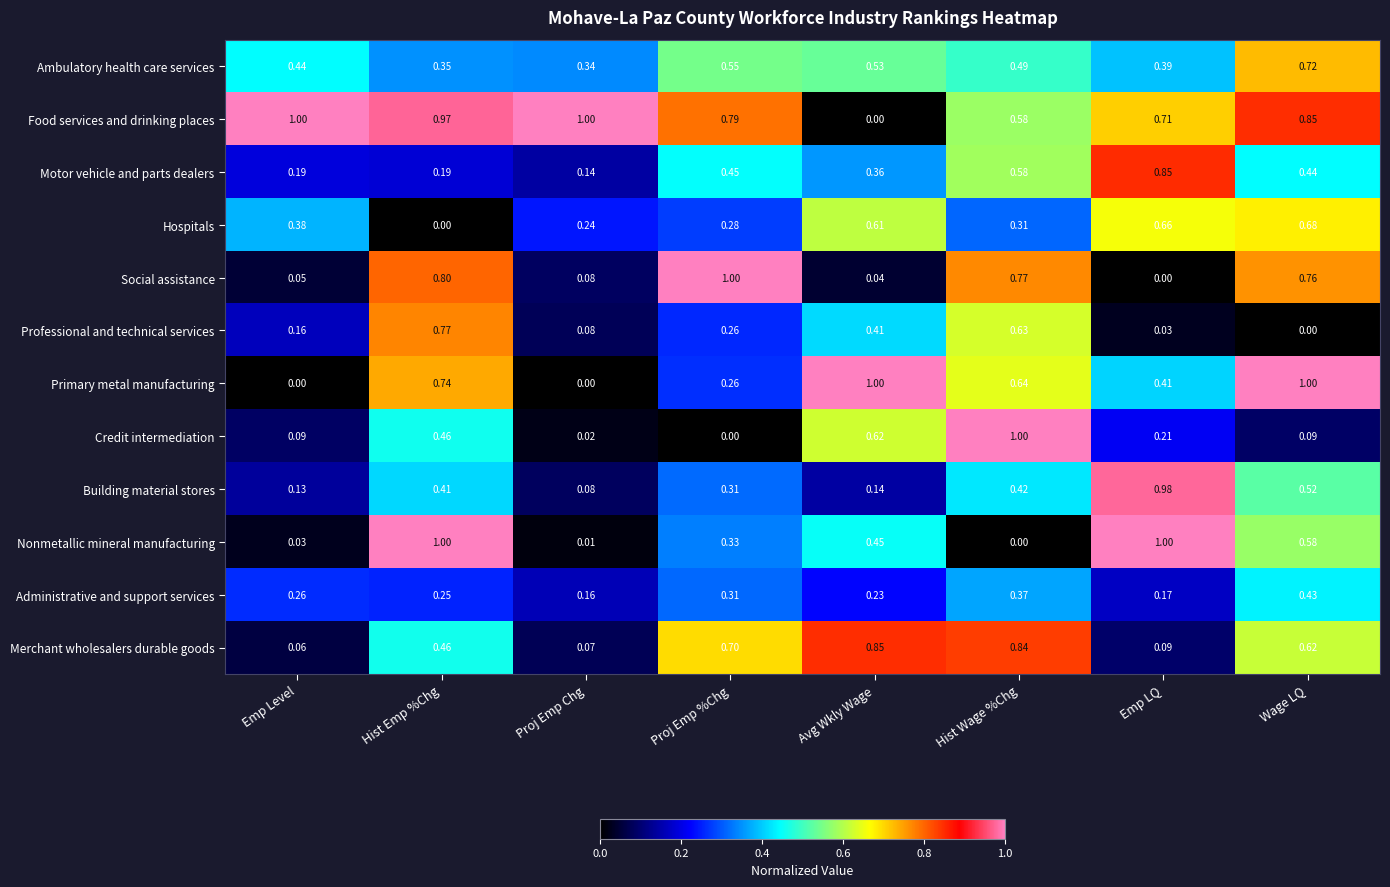

Rank the categories by Administrative and support services value from lowest to highest.

Proj Emp Chg, Emp LQ, Avg Wkly Wage, Hist Emp %Chg, Emp Level, Proj Emp %Chg, Hist Wage %Chg, Wage LQ